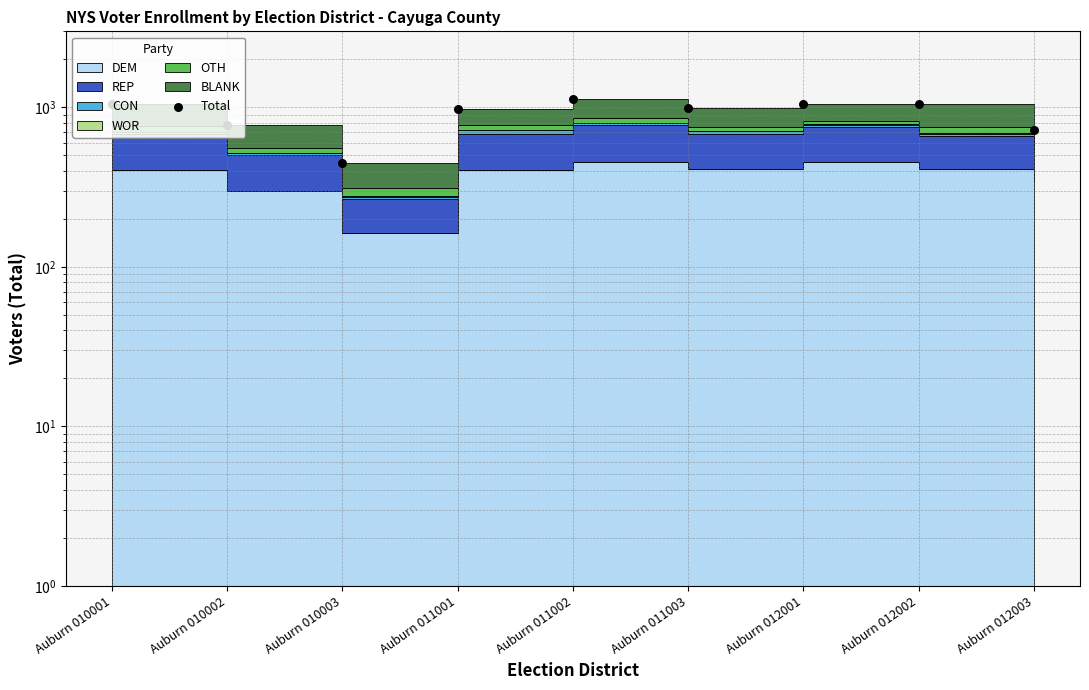

What is the change in value from Auburn 010002 to Auburn 012001?

+278